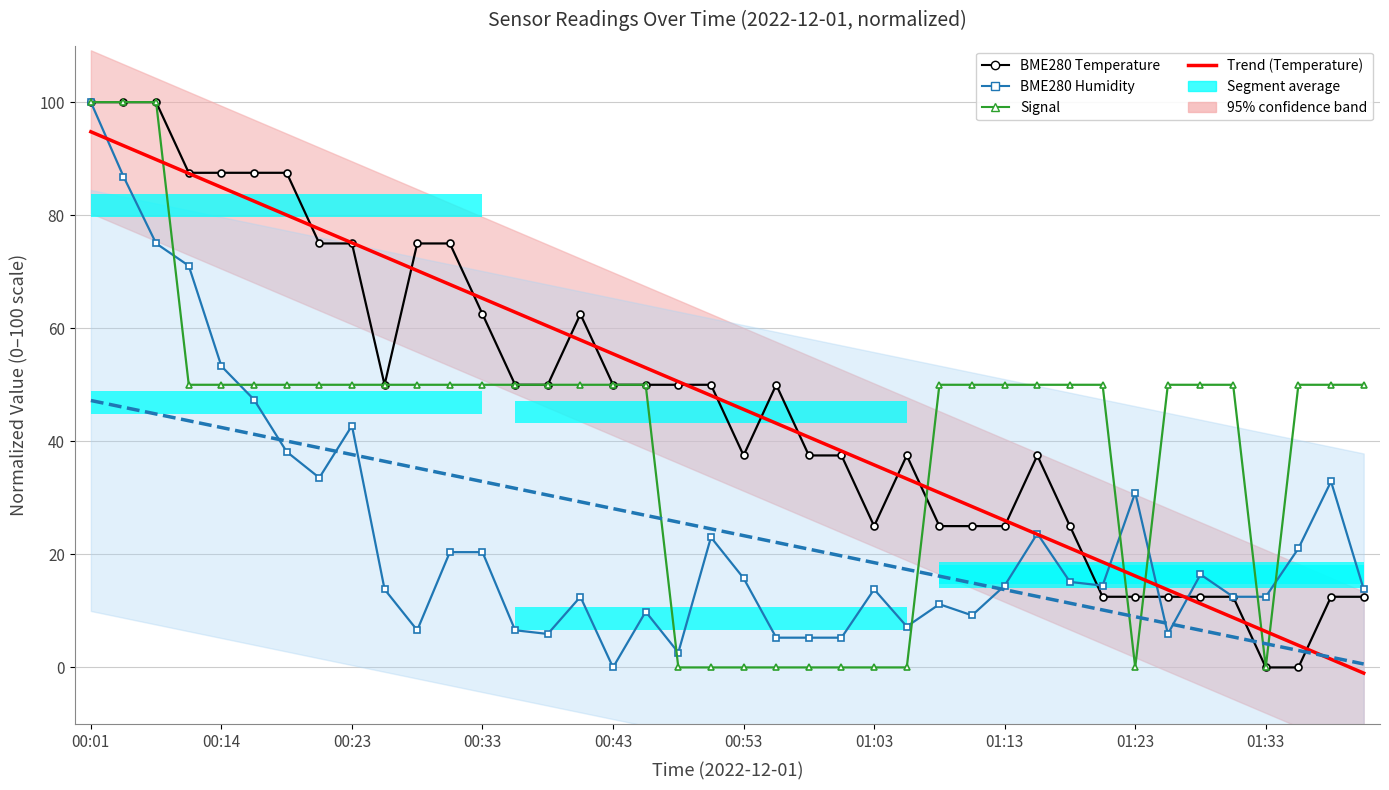

At which label does Trend – Temperature reach its minimum?

39